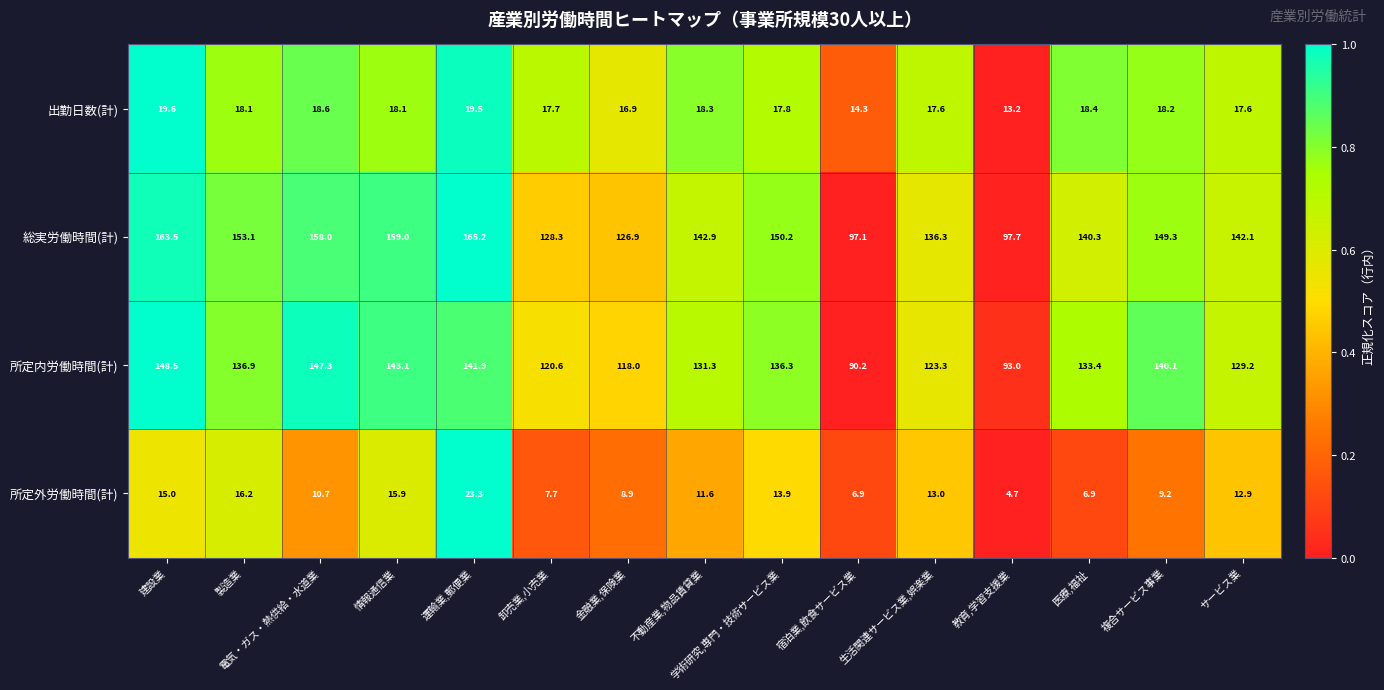

Rank the series at 複合サービス事業 from highest to lowest value.

総実労働時間(計), 所定内労働時間(計), 出勤日数(計), 所定外労働時間(計)